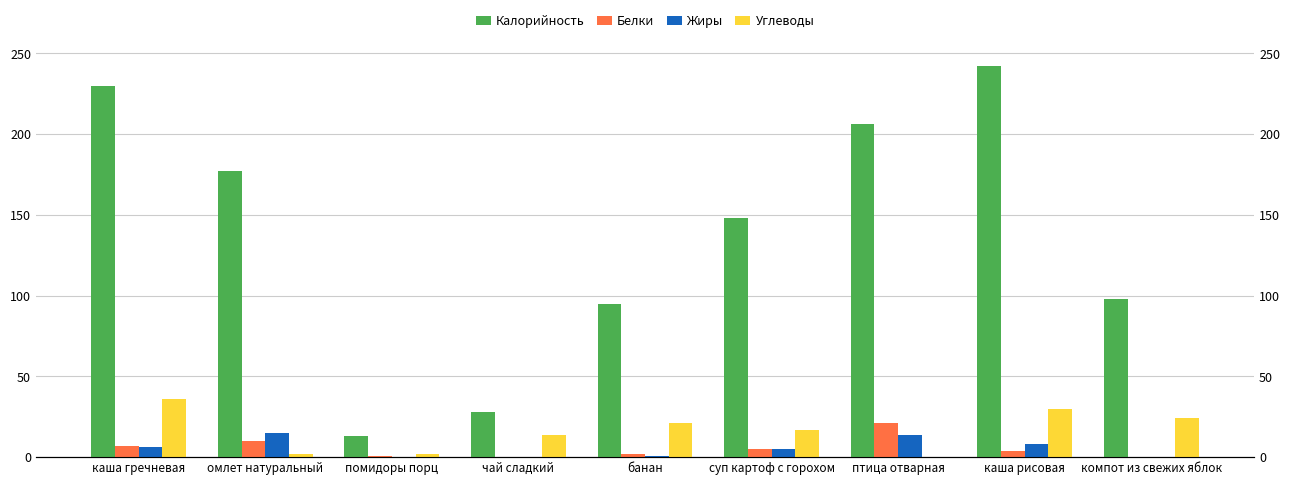

What is the difference between the highest and lowest values at помидоры порц?

13